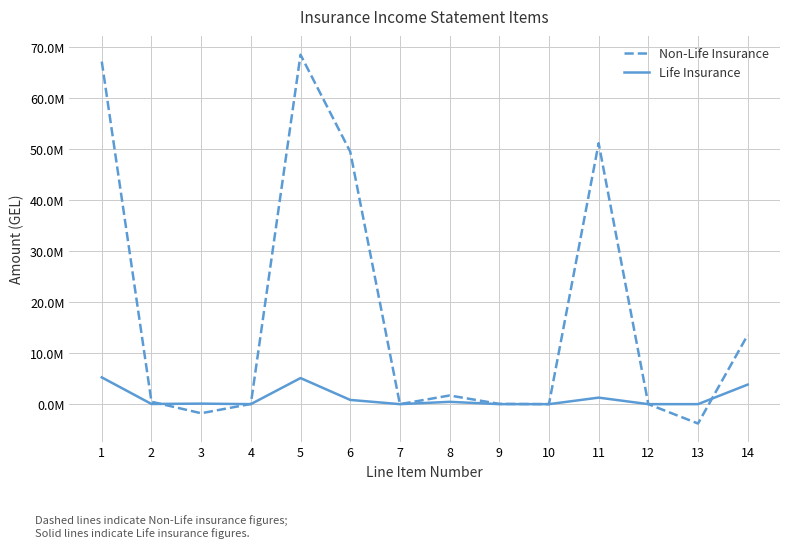

At which label does Non-Life Insurance first exceed 474938?

1